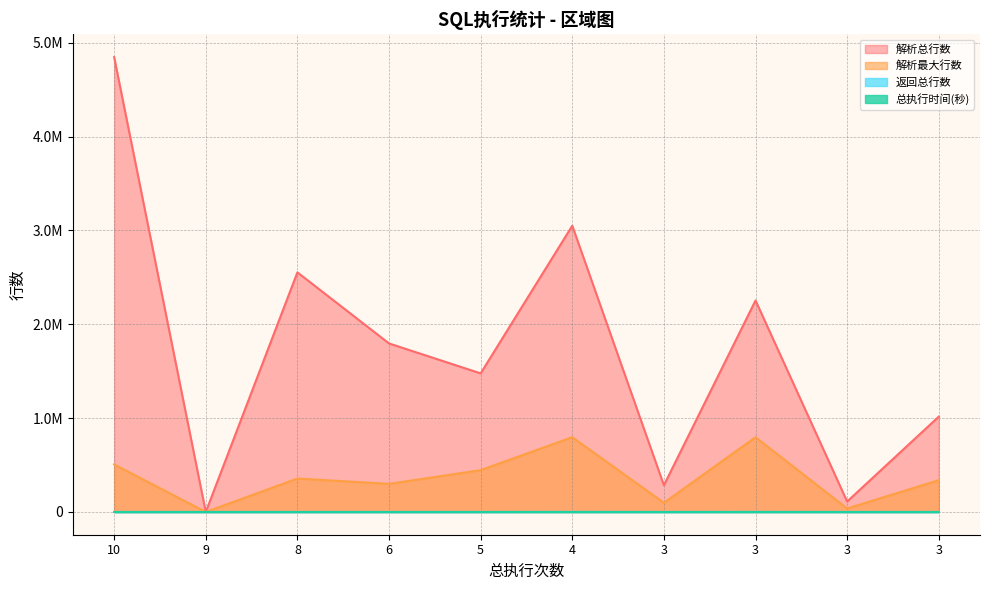

Where does the 解析总行数 series first go above 1795932?

10